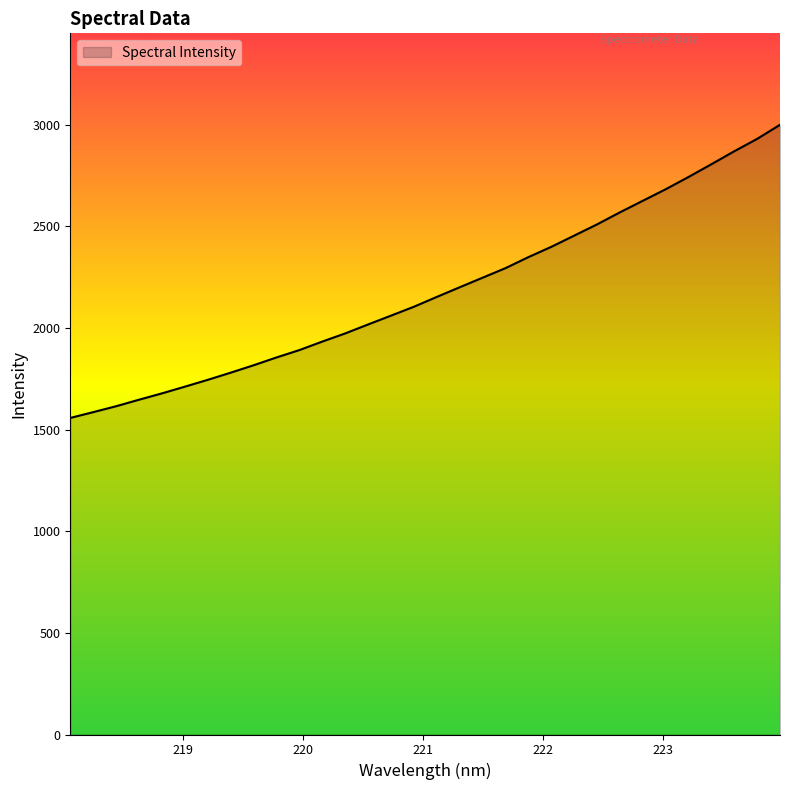

What is the greatest value displayed?

2999.0